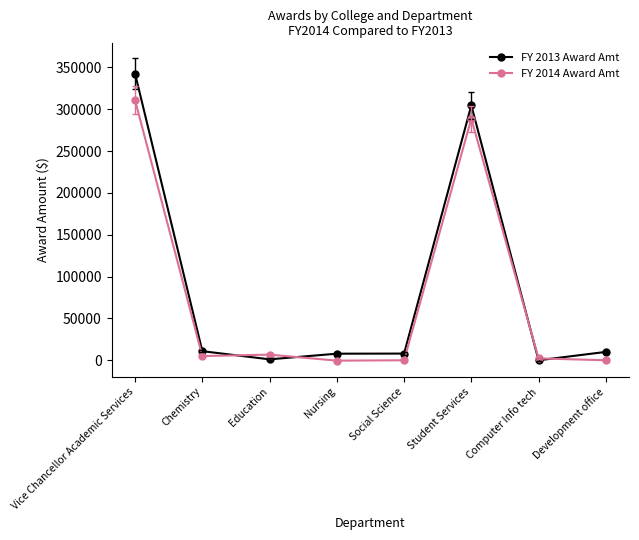

Is the value of FY 2013 Award Amt at Student Services greater than the value of FY 2014 Award Amt at Nursing?

Yes